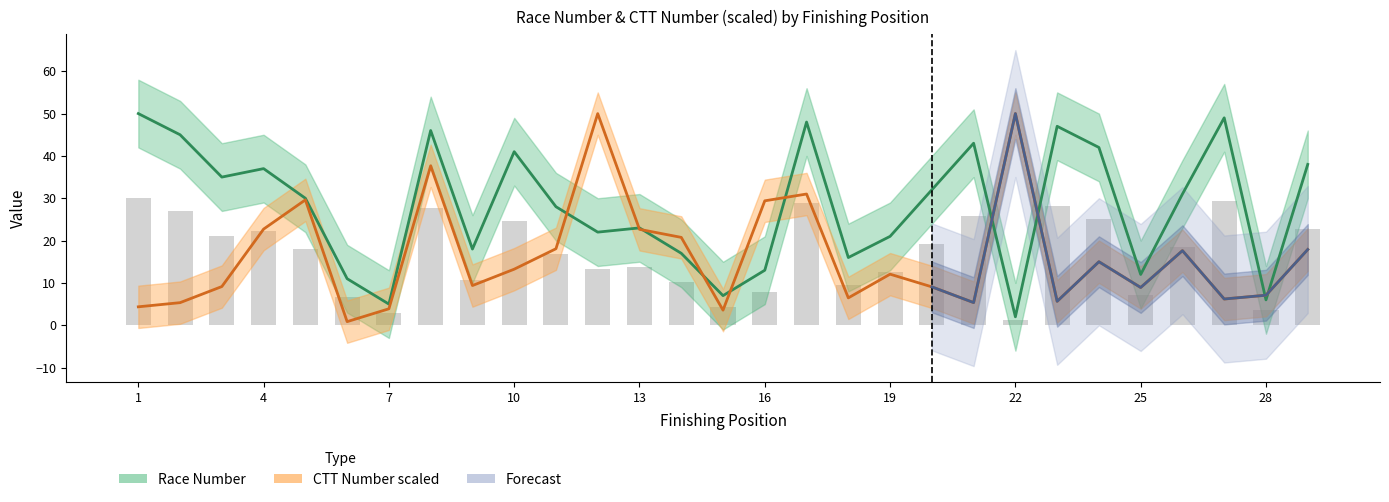

Reading right to left, what are all the values shown in this chart?

Race Number: 38.0	6.0	49.0	31.0	12.0	42.0	47.0	2.0	43.0	32.0	21.0	16.0	48.0	13.0	7.0	17.0	23.0	22.0	28.0	41.0	18.0	46.0	5.0	11.0	30.0	37.0	35.0	45.0	50.0
CTT Number scaled: 17.9	7.1	6.2	17.6	8.9	15.0	5.7	50.0	5.4	9.1	12.1	6.5	31.0	29.4	3.6	20.8	22.7	50.0	18.1	13.2	9.4	37.7	3.9	0.9	29.6	22.7	9.1	5.3	4.4
Race # bars: 22.8	3.6	29.4	18.6	7.2	25.2	28.2	1.2	25.8	19.2	12.6	9.6	28.8	7.8	4.2	10.2	13.8	13.2	16.8	24.6	10.8	27.6	3.0	6.6	18.0	22.2	21.0	27.0	30.0